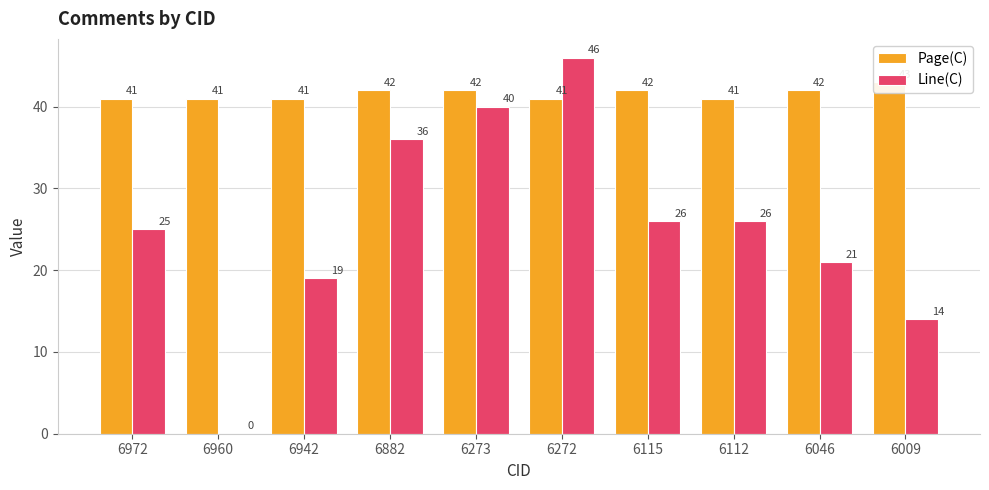

Which label corresponds to the largest value in the chart?

6272